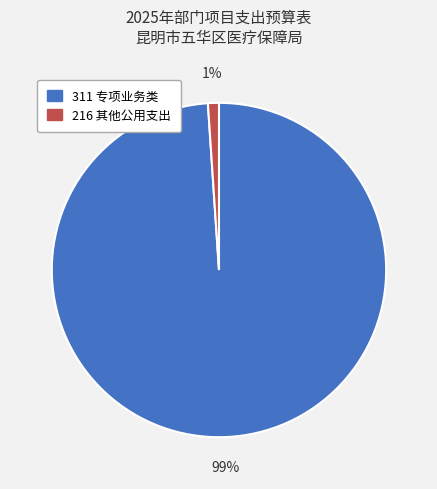

To the nearest percent, what percentage of the pie is 216 其他公用支出?

1%